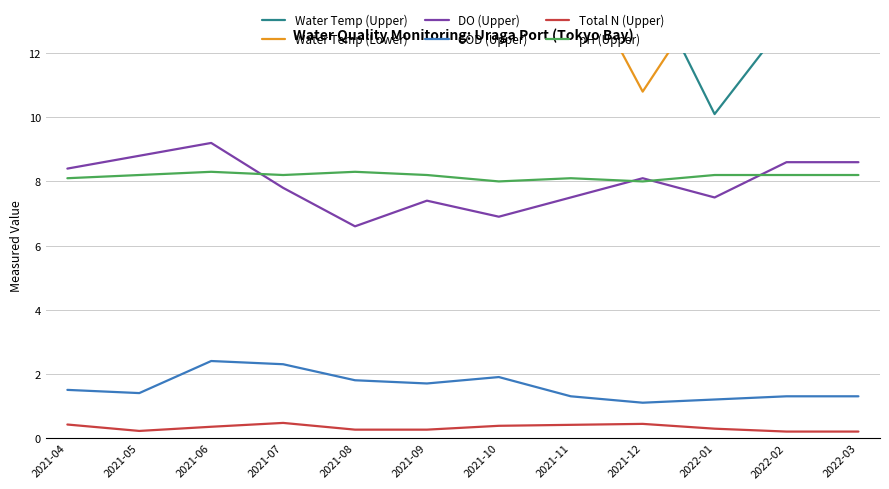

In DO (Upper), how many points are lower than both neighbors (excluding endpoints)?

3